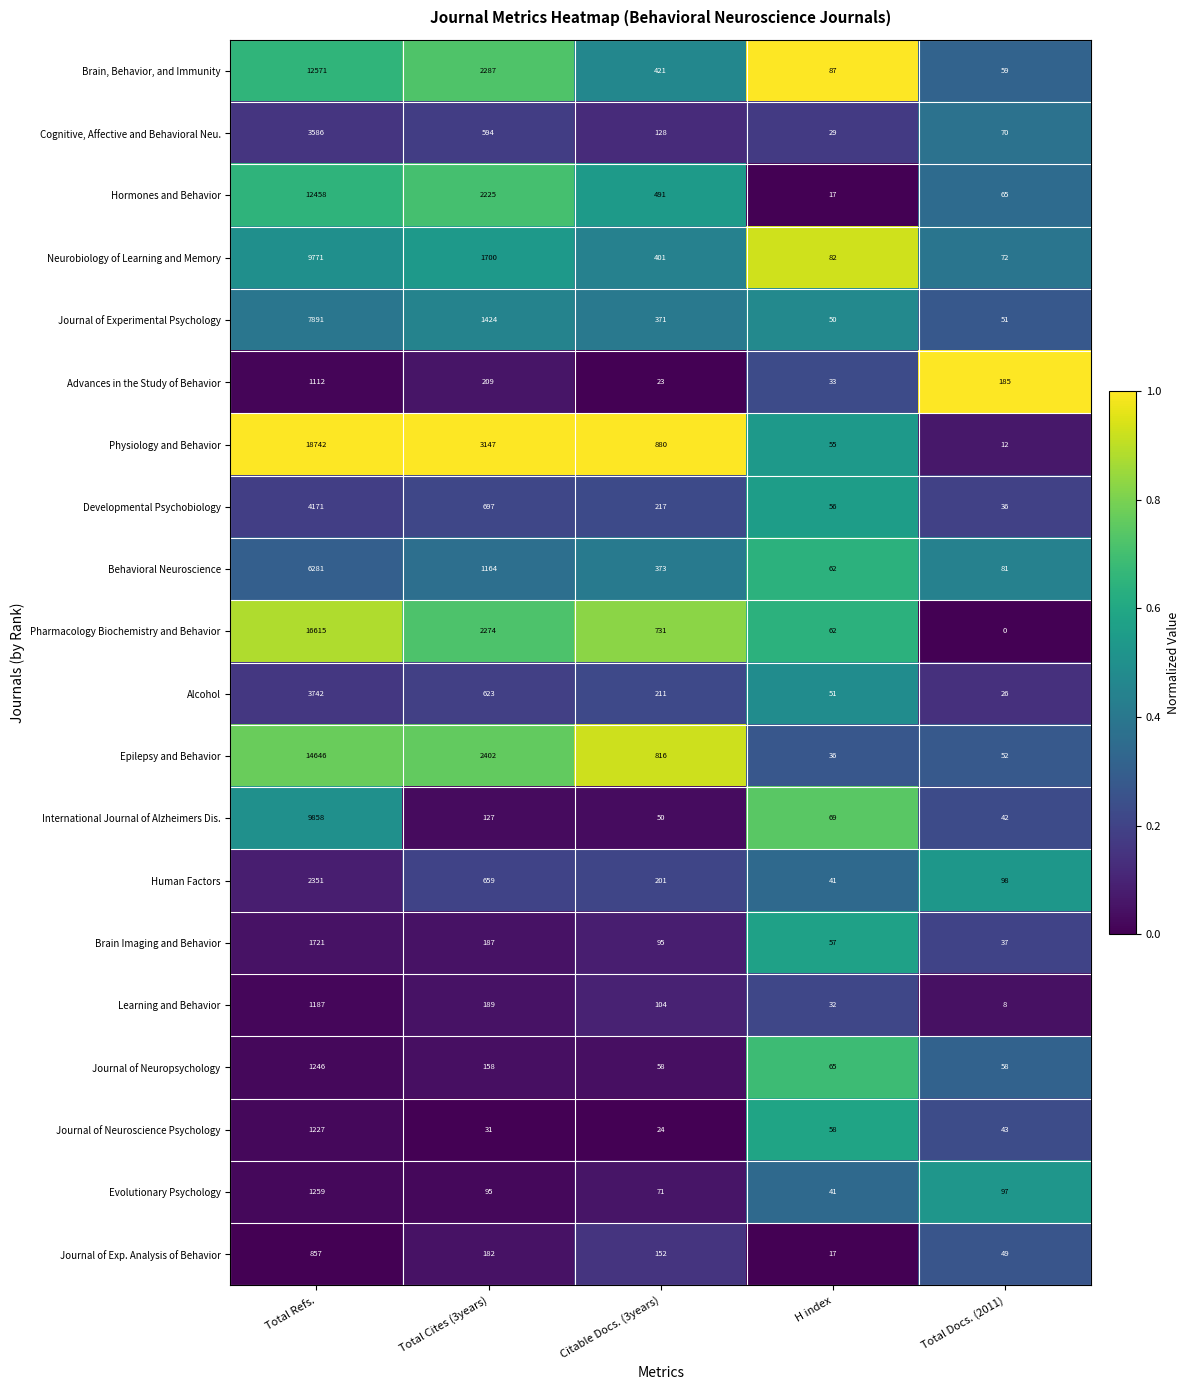

What is the difference between the International Journal of Alzheimers Dis. values at H index and Total Cites (3years)?

58